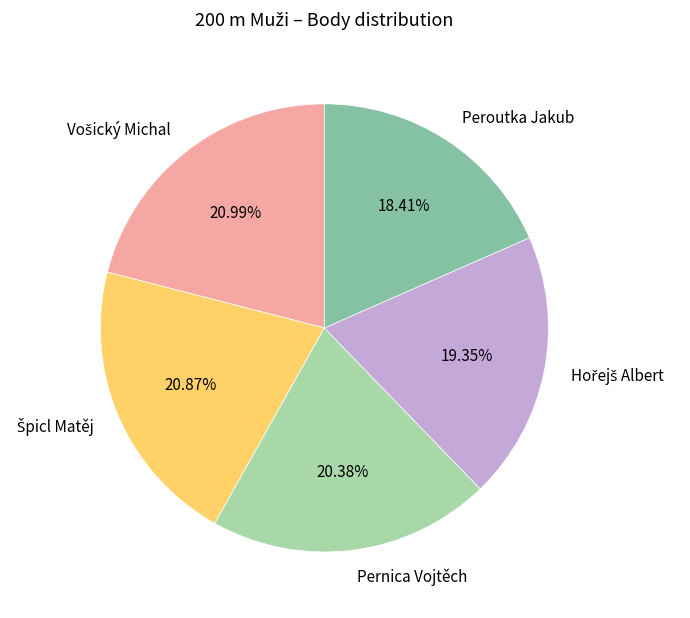

What portion of the pie excludes Pernica Vojtěch?

79.6%